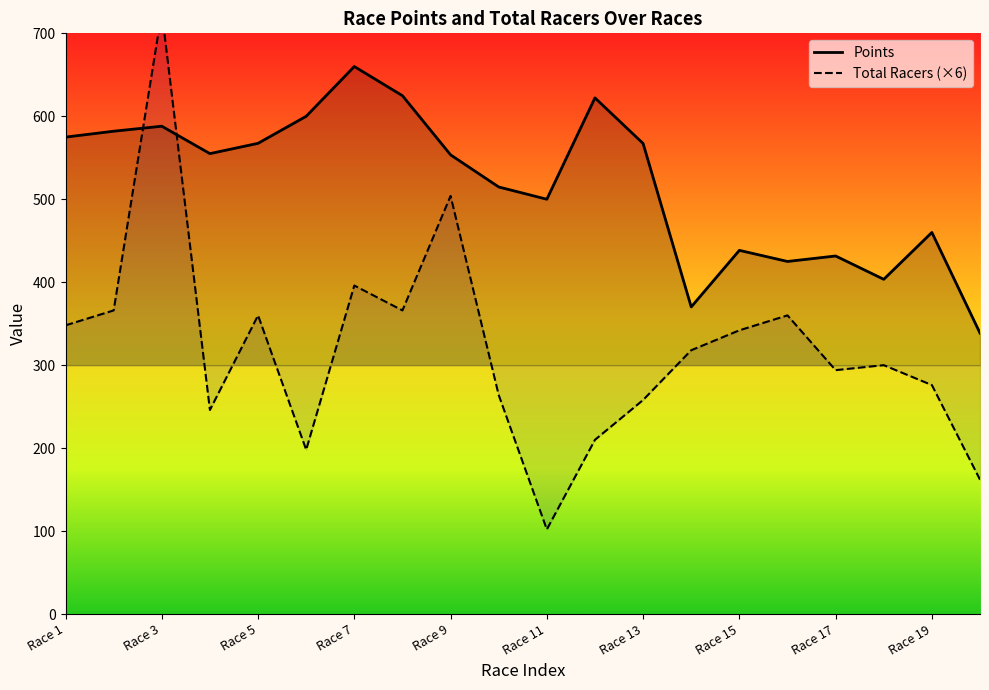

What is the smallest value displayed?

102.0